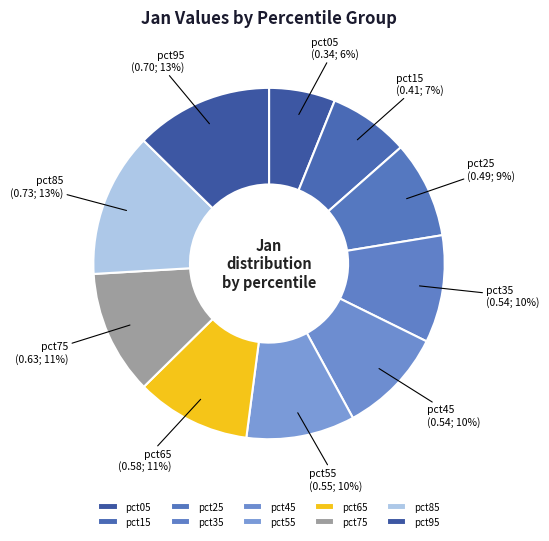

To the nearest percent, what percentage of the pie is pct95?

13%